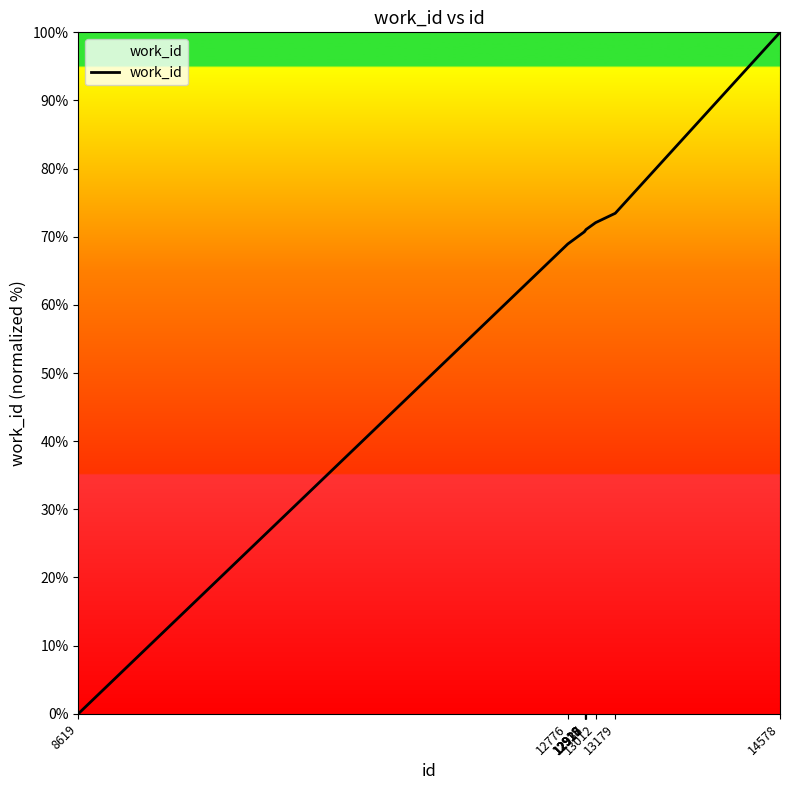

What is the average value?

66.9